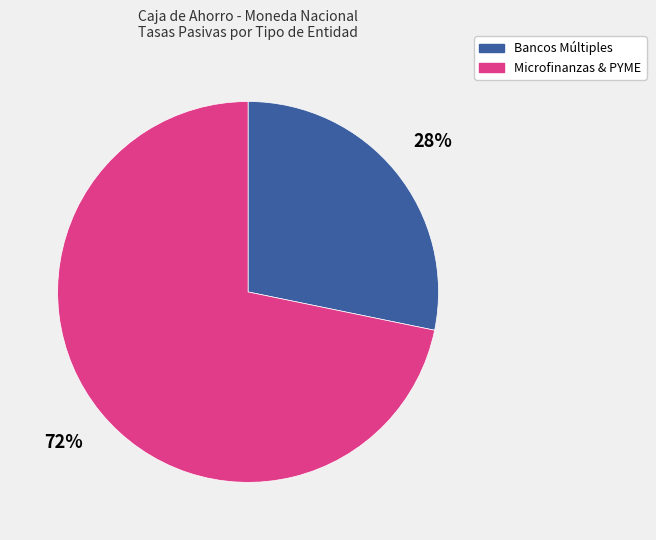

Does any single category account for the majority?

Yes